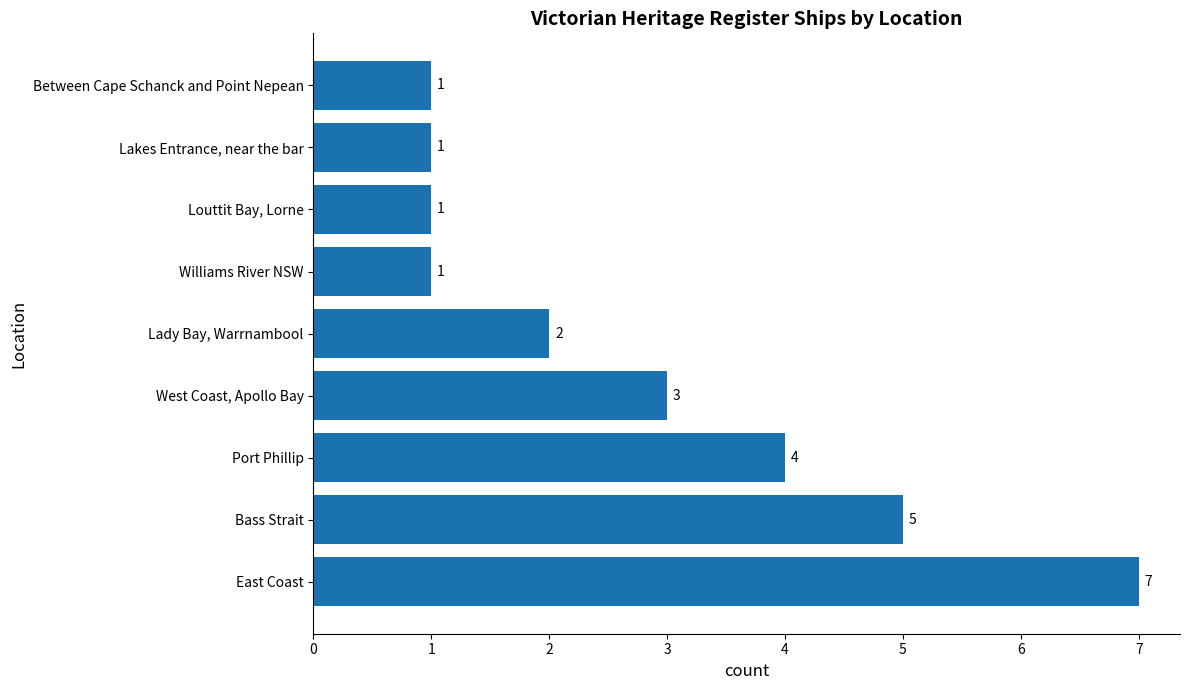

Where is the data nearest to the value 4?

Port Phillip